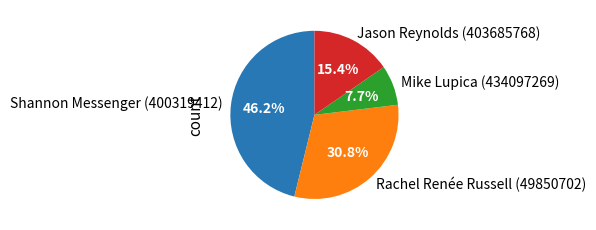

Combined, what portion of the pie is Mike Lupica (434097269) and Jason Reynolds (403685768)?

23.1%